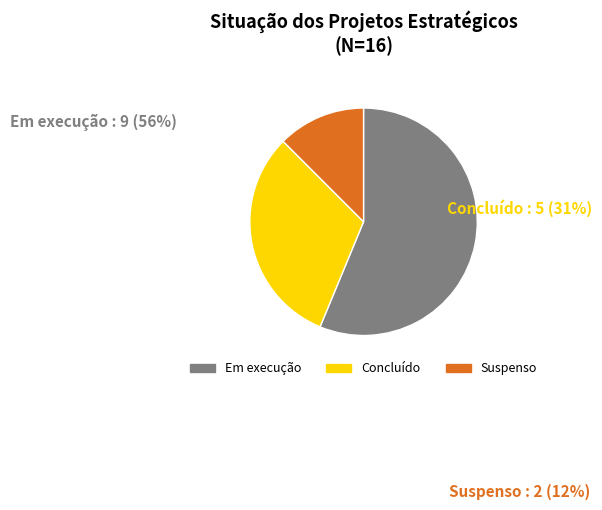

To the nearest percent, what portion does Concluído represent?

31%